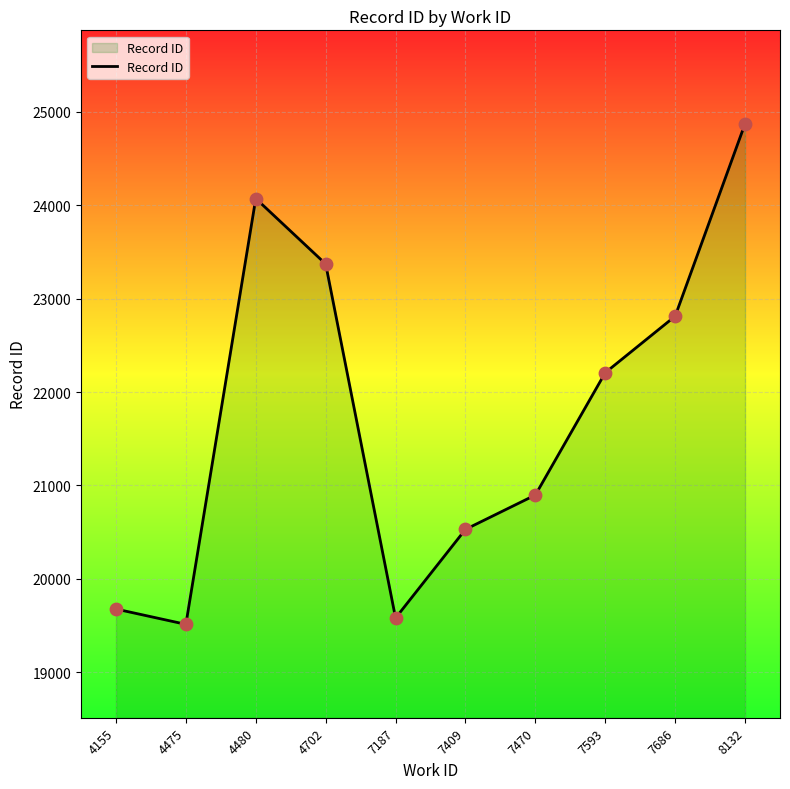

What is the ratio of the value at 7686 to the value at 7187?

1.2